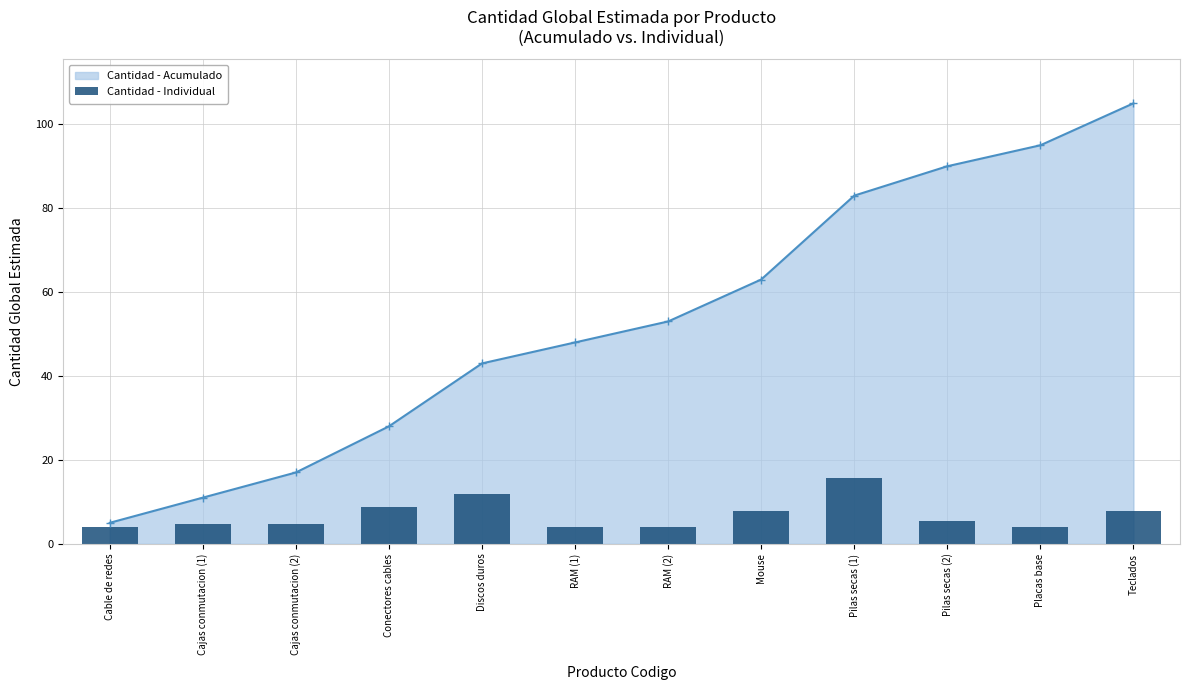

List the labels in order of Cantidad - Acumulado value, smallest first.

Cable de redes, Cajas conmutacion (1), Cajas conmutacion (2), Conectores cables, Discos duros, RAM (1), RAM (2), Mouse, Pilas secas (1), Pilas secas (2), Placas base, Teclados